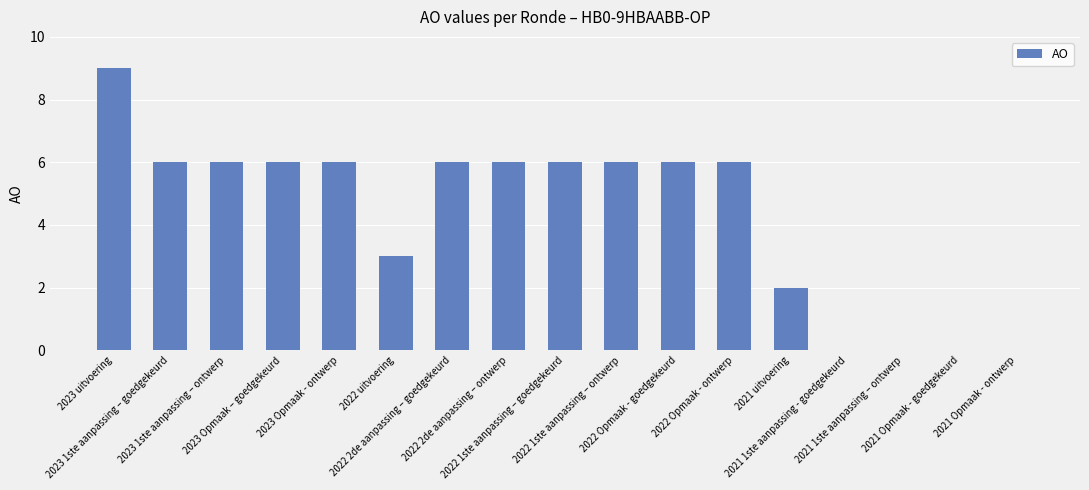

Are the bars horizontal?

No